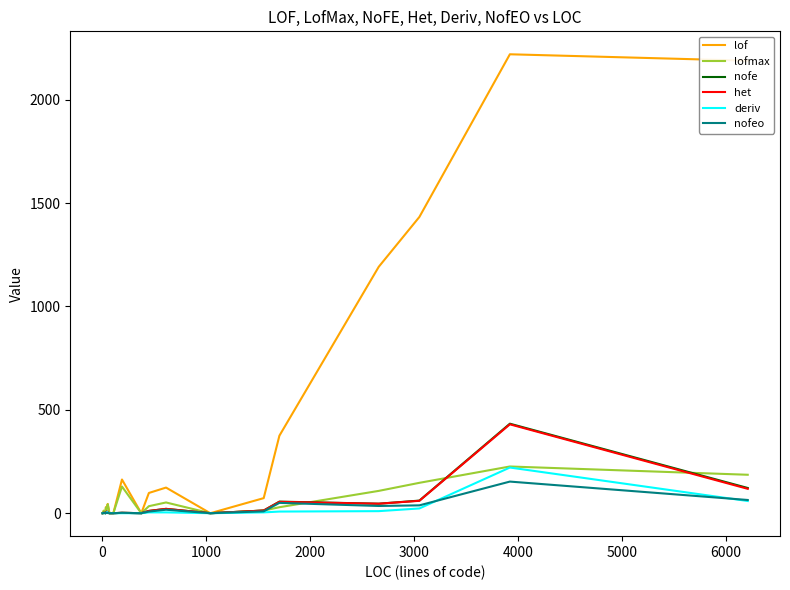

Is this an area chart (filled region under the line)?

No